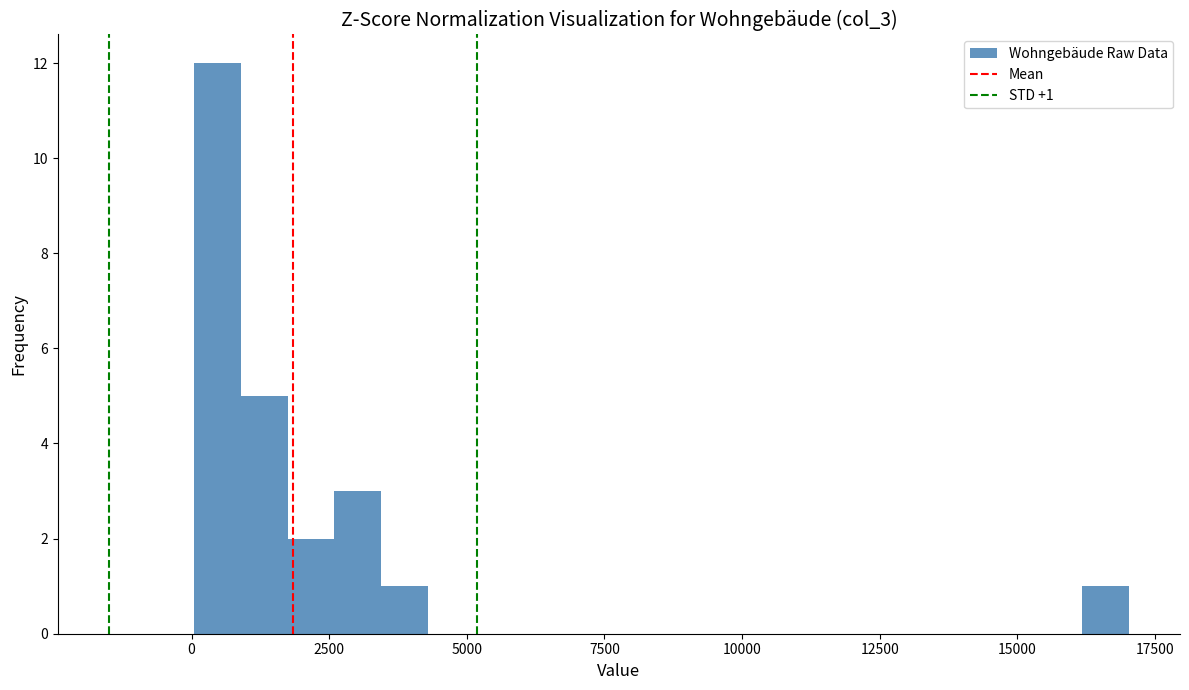

Read against the x-axis, roughly where is the centre of the tallest bar?

500